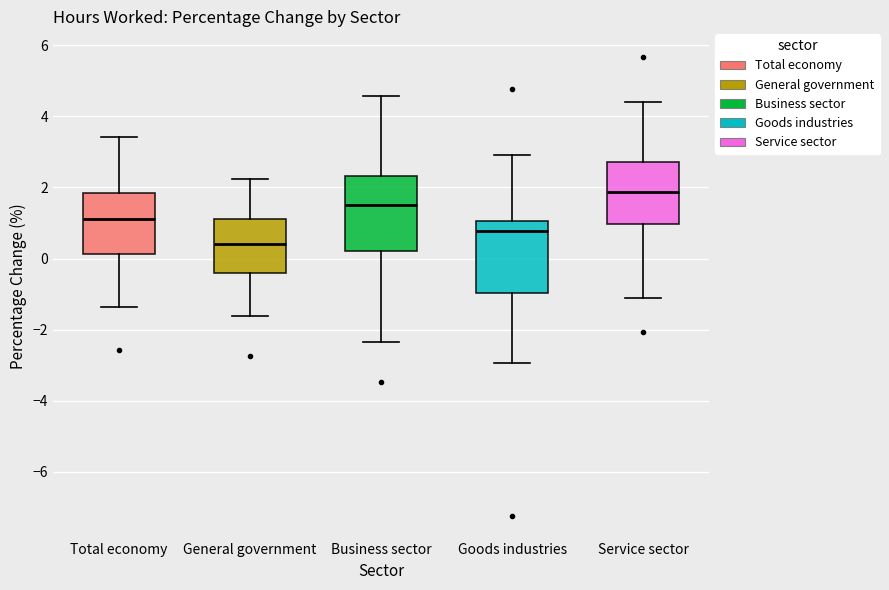

Where is the lower edge of the box for Business sector on the y-axis? The values are not printed on the chart, so give them approximately, as read against the axis.

0.2